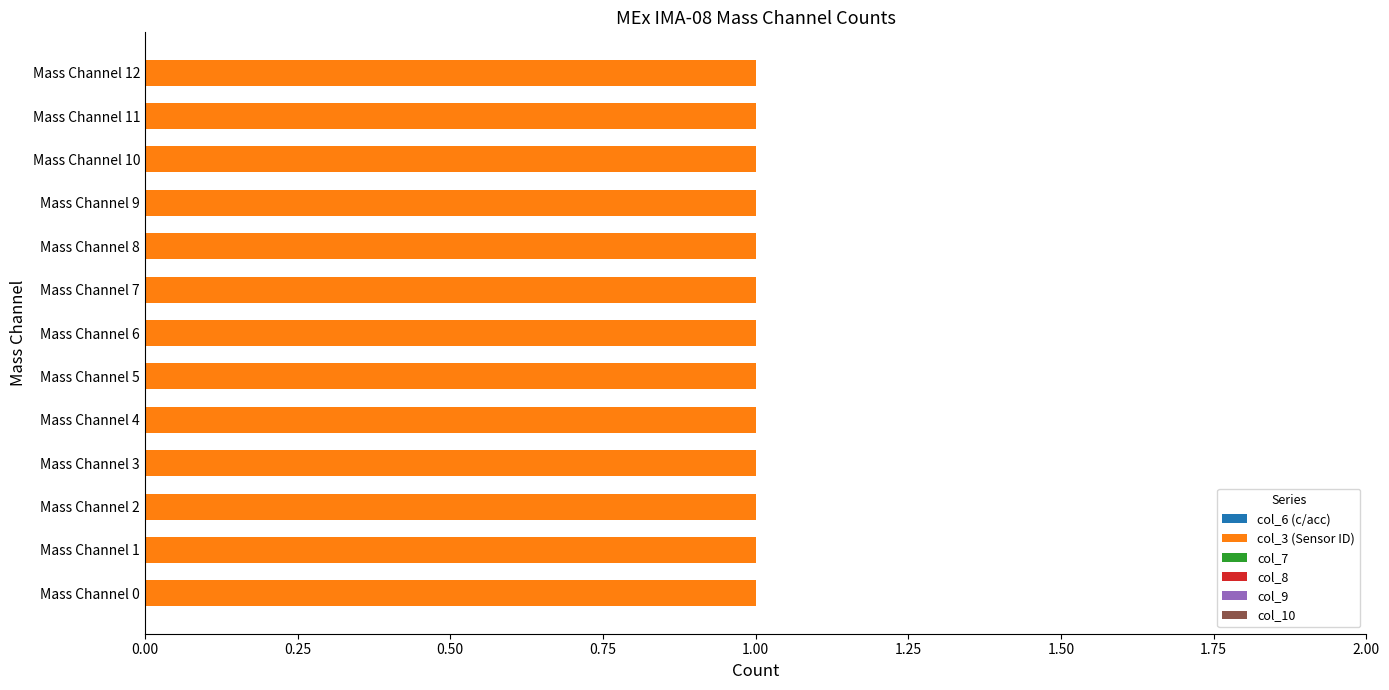

What are all the series names shown in the legend?

col_6 (c/acc), col_3 (Sensor ID), col_7, col_8, col_9, col_10